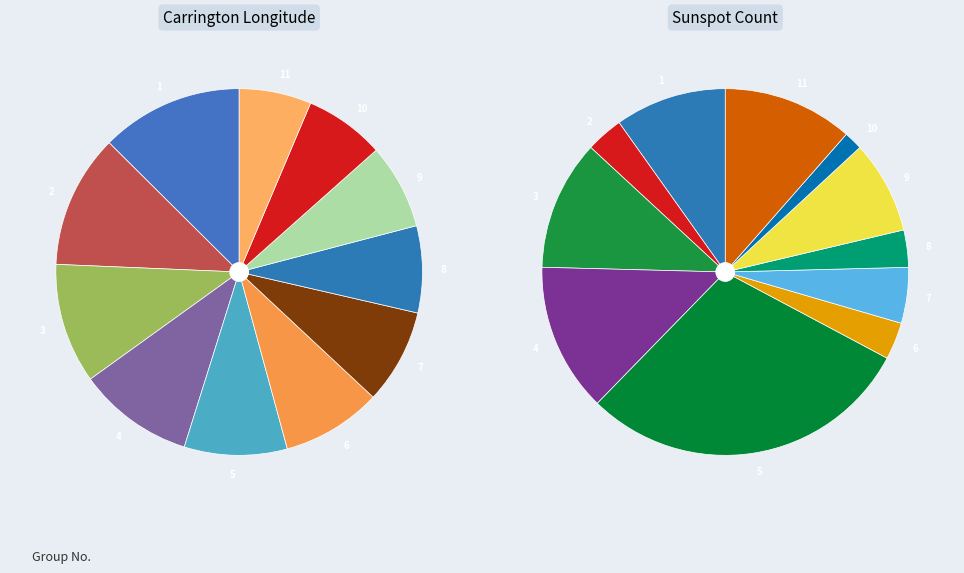

The 10 slice represents 2% of the pie. True or false?

True